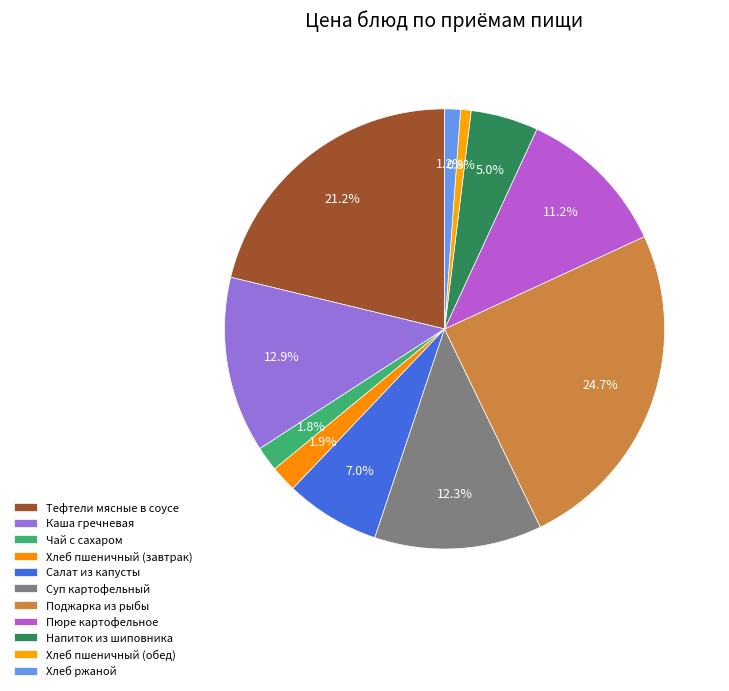

Combined, what portion of the pie is Салат из капусты and Хлеб ржаной?

8.1%